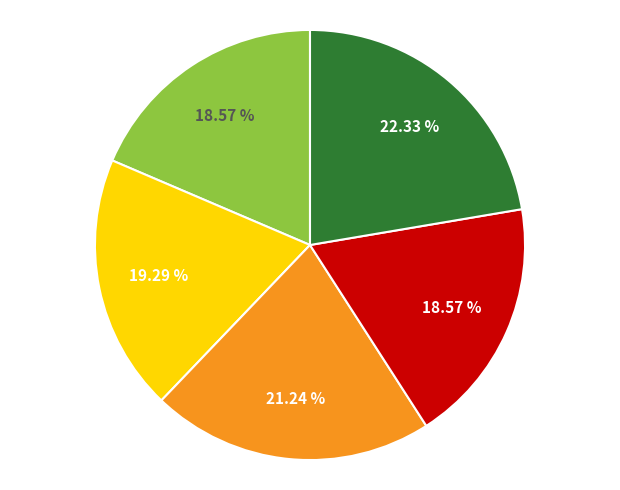

Does any single category account for the majority?

No